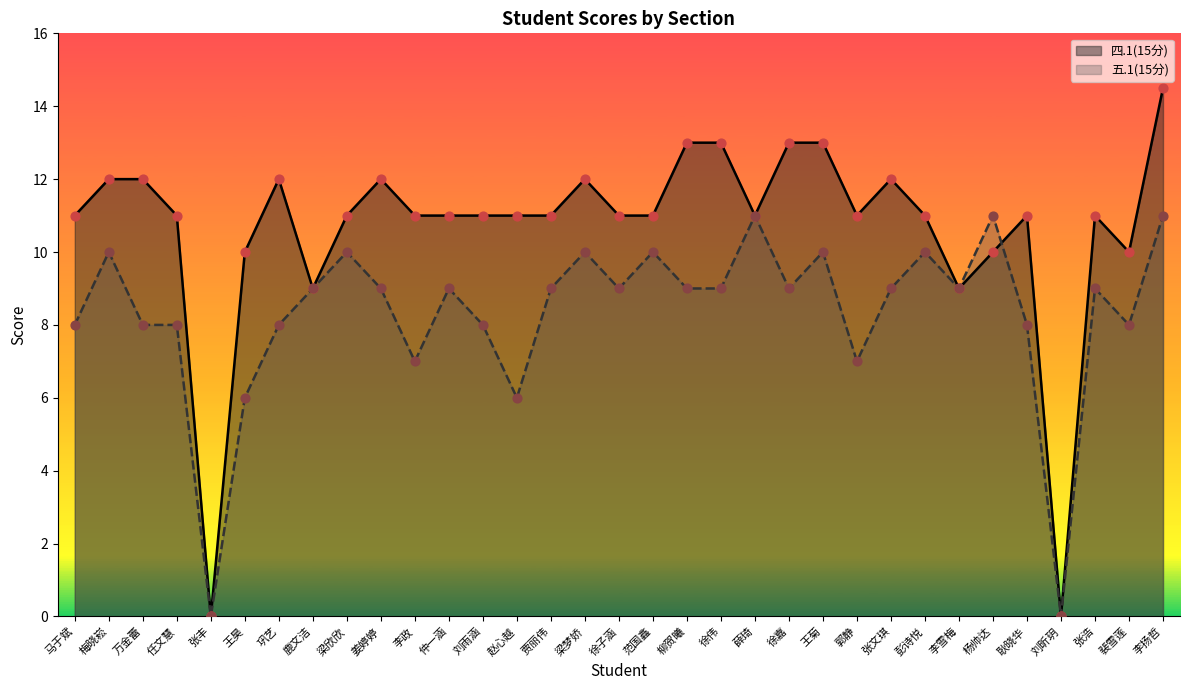

What are all the series names shown in the legend?

四.1(15分), 五.1(15分)